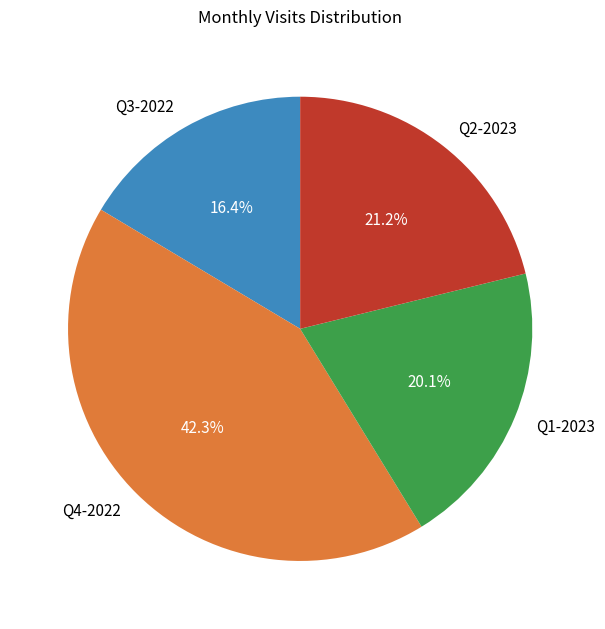

Which has a higher value, Q2-2023 or Q1-2023?

Q2-2023